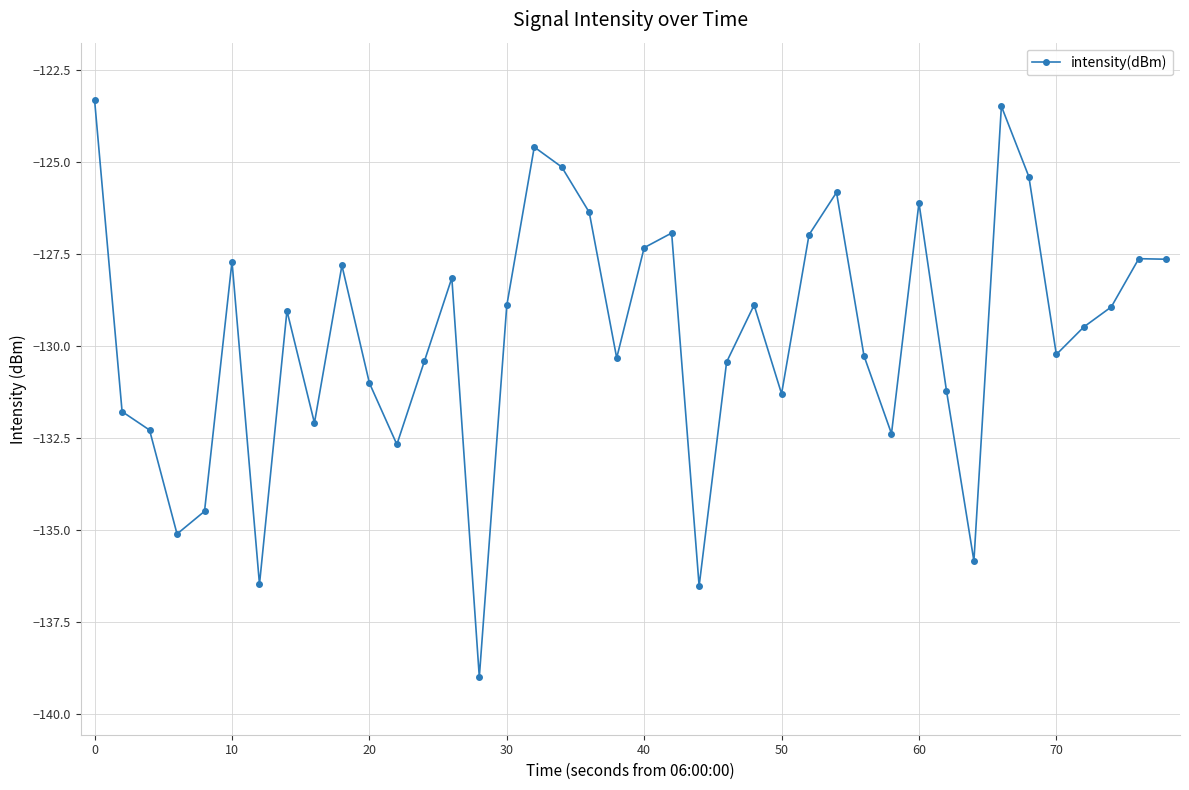

What is the maximum value shown in the chart?

-123.3